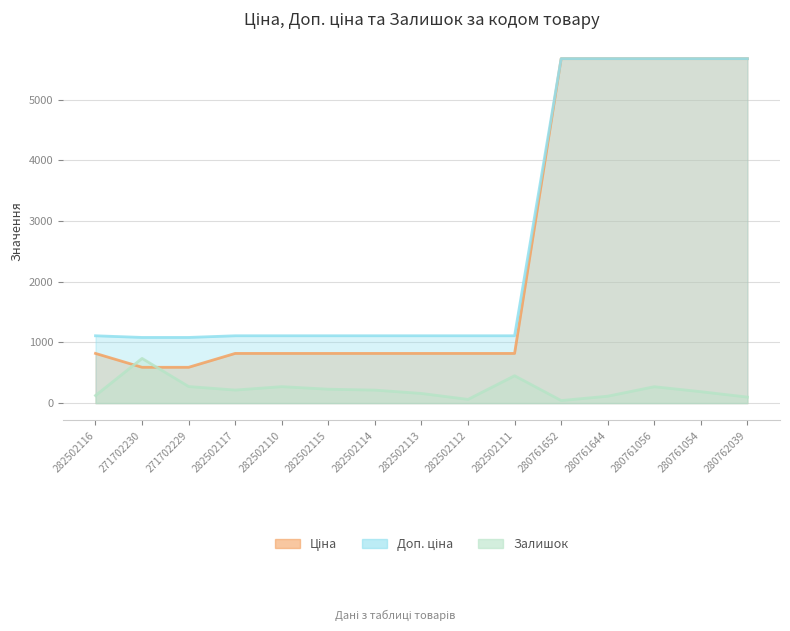

Where is the first local maximum for Залишок?

271702230